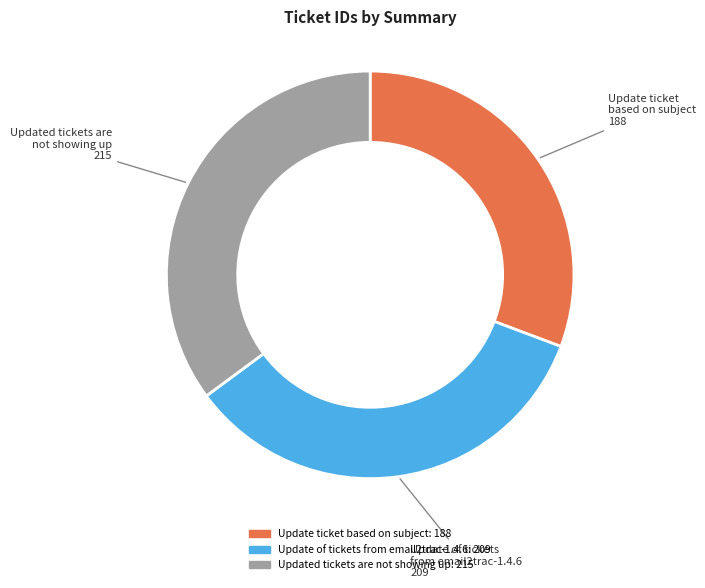

Rank the categories by value from lowest to highest.

Update ticket based on subject, Update of tickets from email2trac-1.4.6, Updated tickets are not showing up